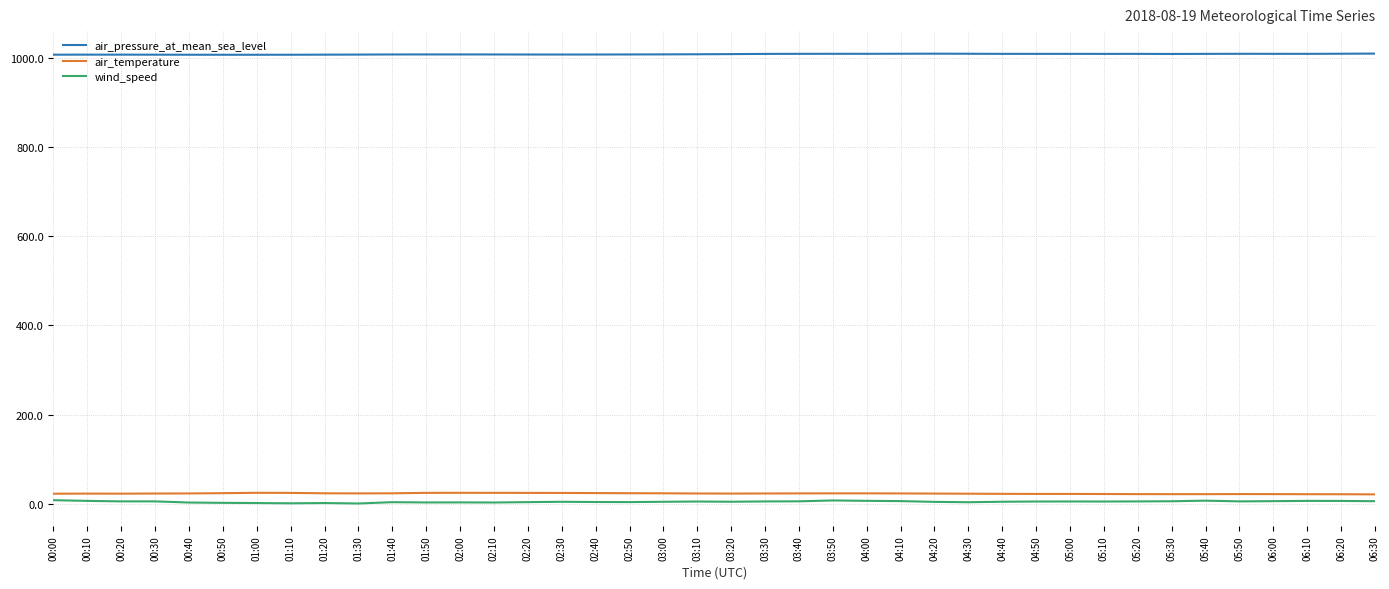

True or false: wind_speed and air_pressure_at_mean_sea_level intersect in this chart.

False